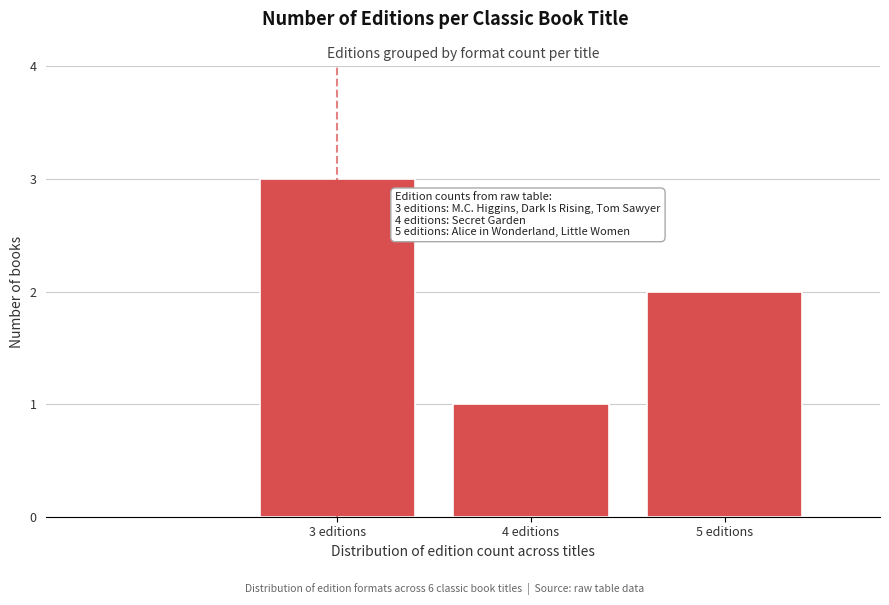

Reading left to right, transcribe all the data shown in this chart.

3	1	2